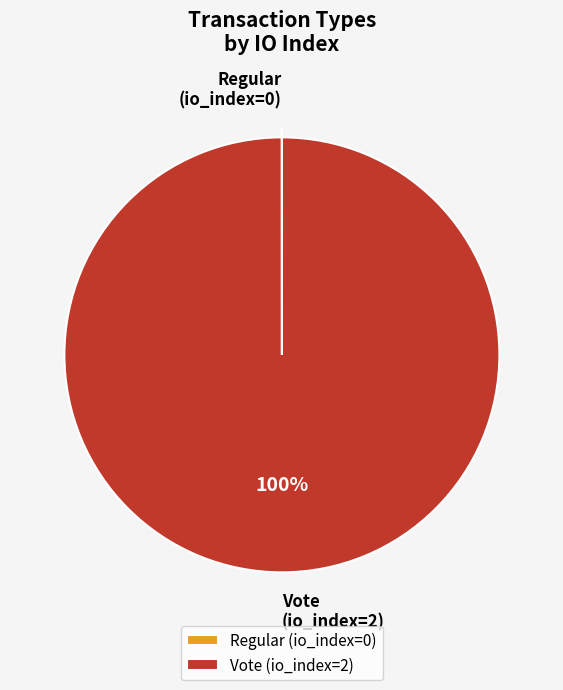

Is Vote (io_index=2) the majority of the pie?

Yes